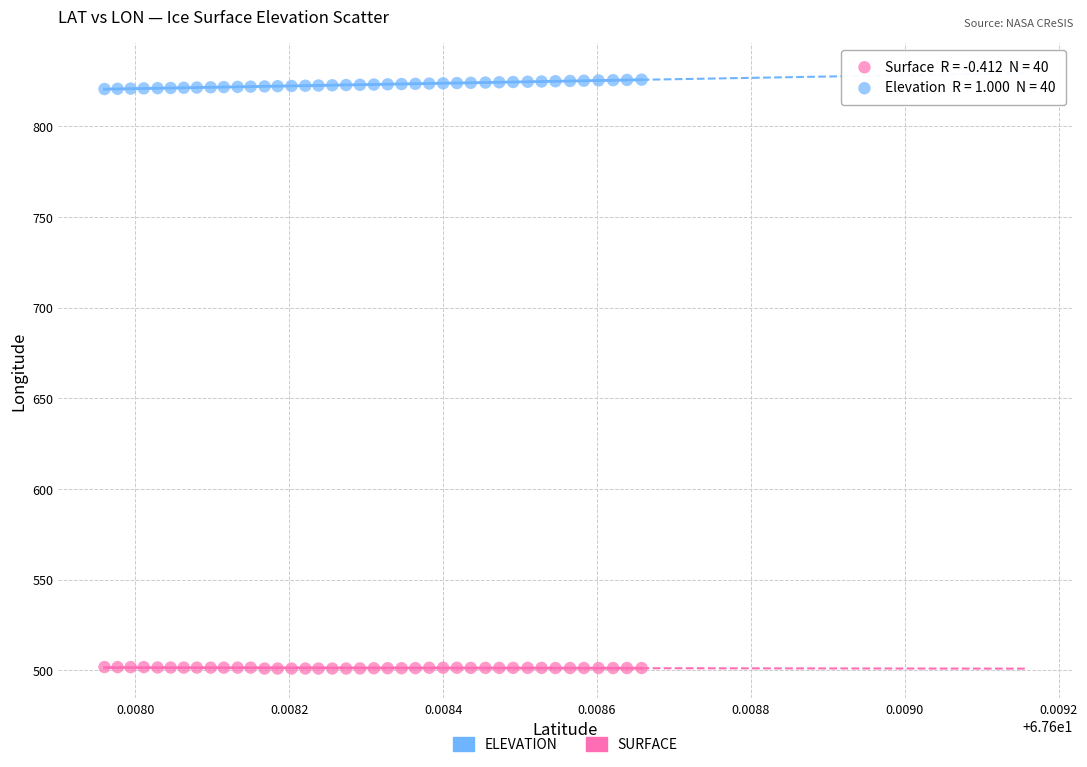

Across all data points, what is the range of Y values (max minus min)?

324.7